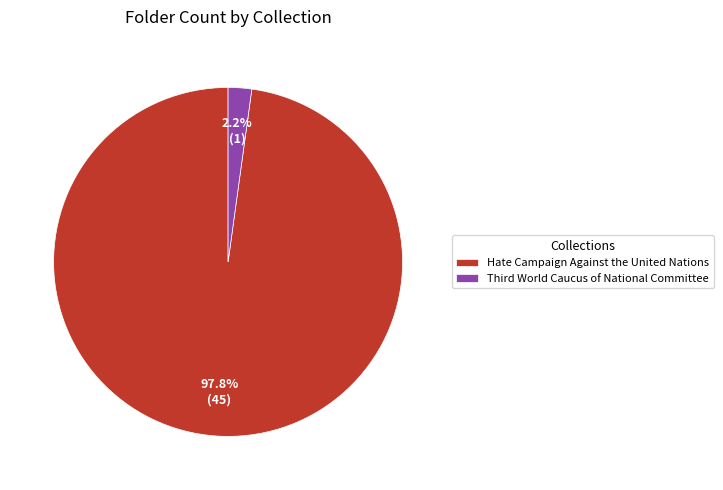

Is Hate Campaign Against the United Nations the majority of the pie?

Yes